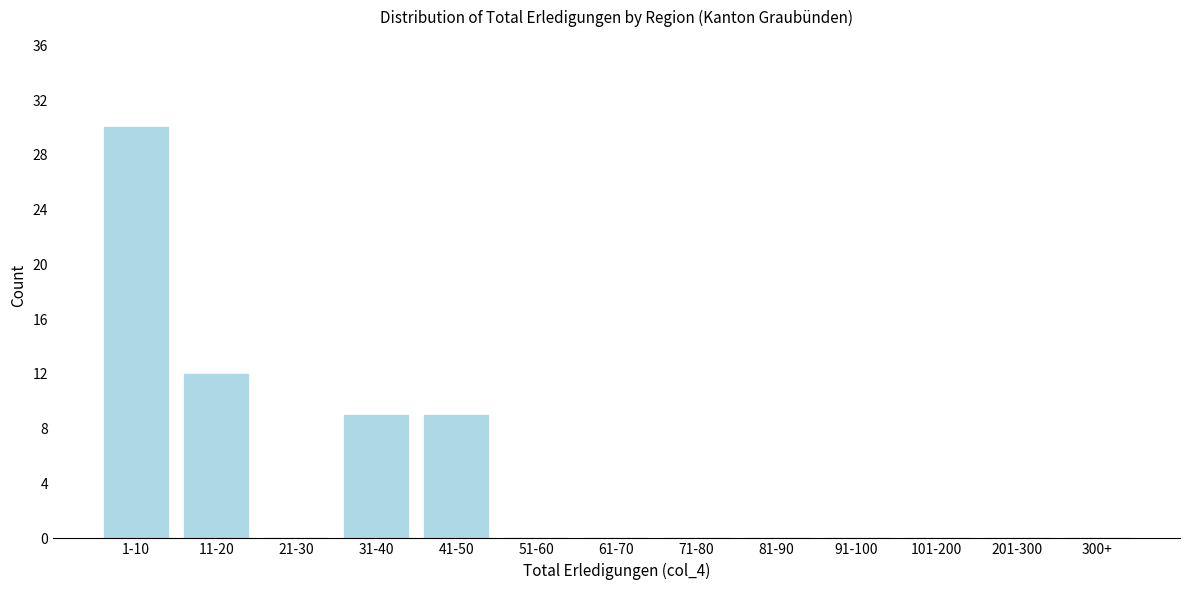

Reading left to right, list all the values displayed in this chart.

1-10=30	11-20=12	21-30=0	31-40=9	41-50=9	51-60=0	61-70=0	71-80=0	81-90=0	91-100=0	101-200=0	201-300=0	300+=0